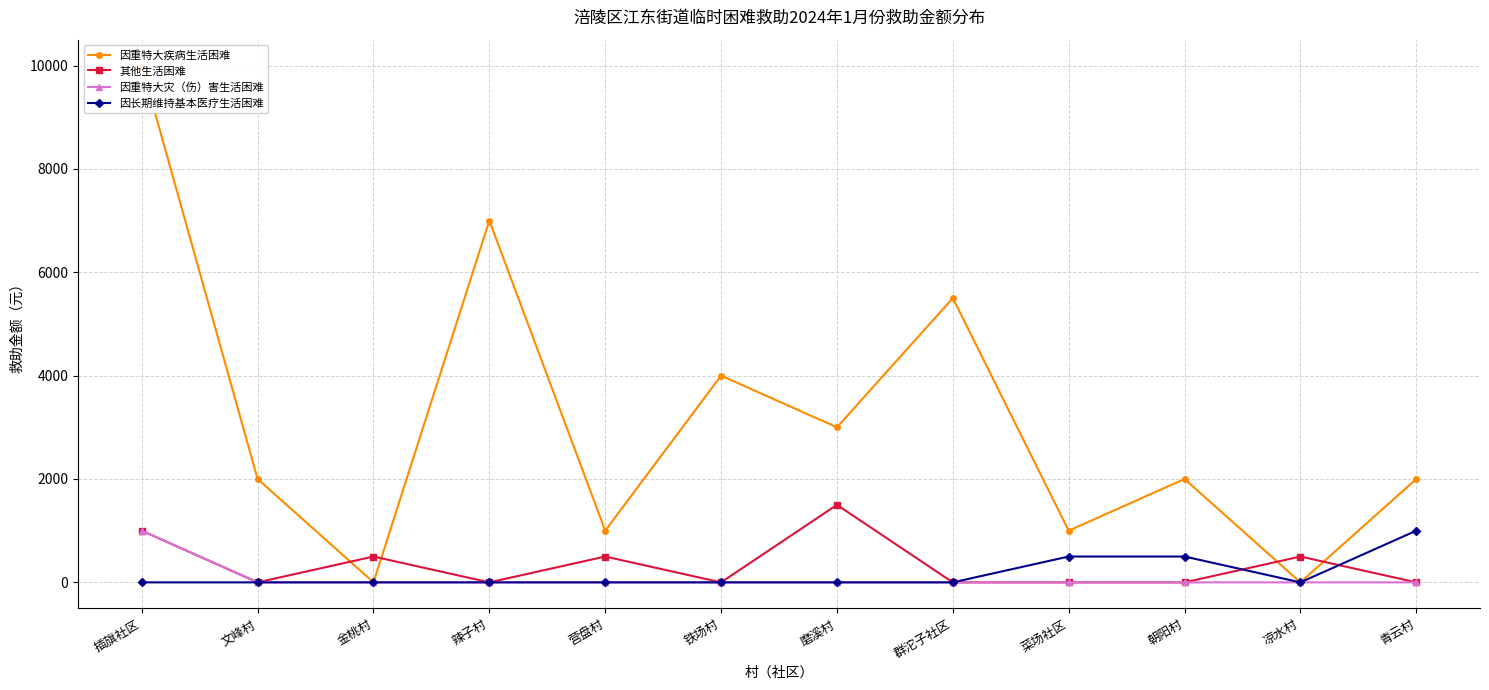

Where is the first local minimum for 其他生活困难?

文峰村